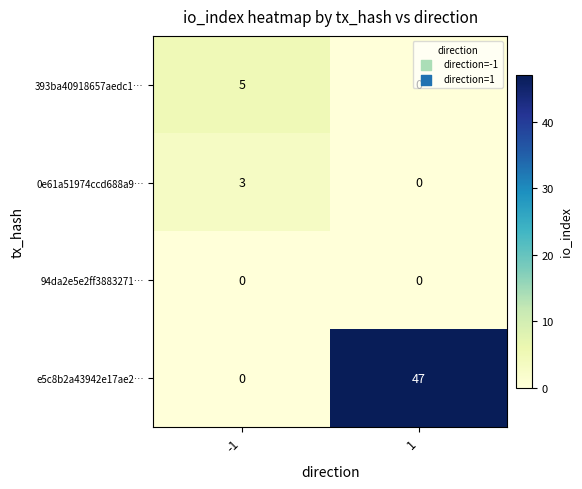

Which series changed the most between -1 and 1?

e5c8b2a43942e17ae2…